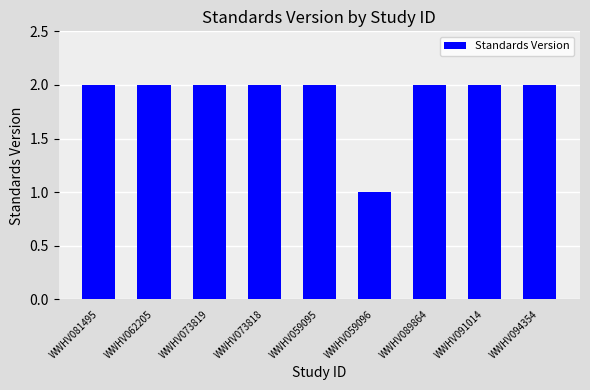

What is the label of the 5th bar from the left?

WWHV059095